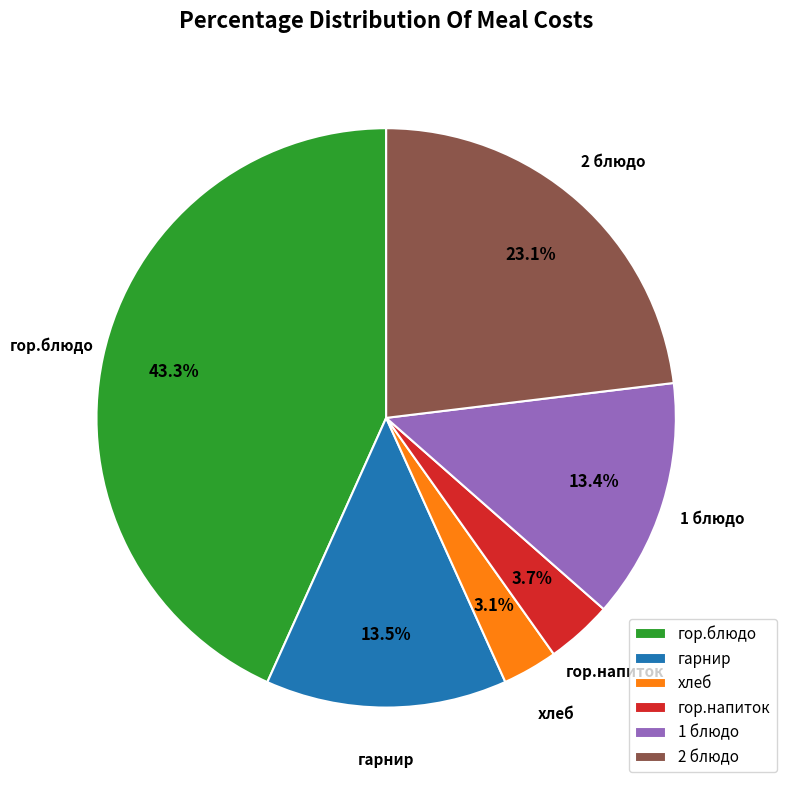

What percentage is the 1 блюдо slice, to the nearest percent?

13%